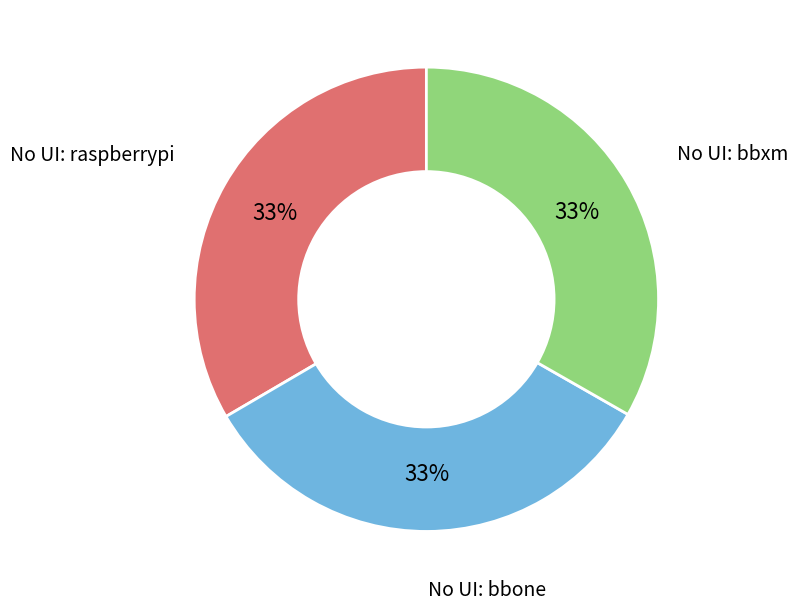

Is there any slice that represents more than half of the pie?

No